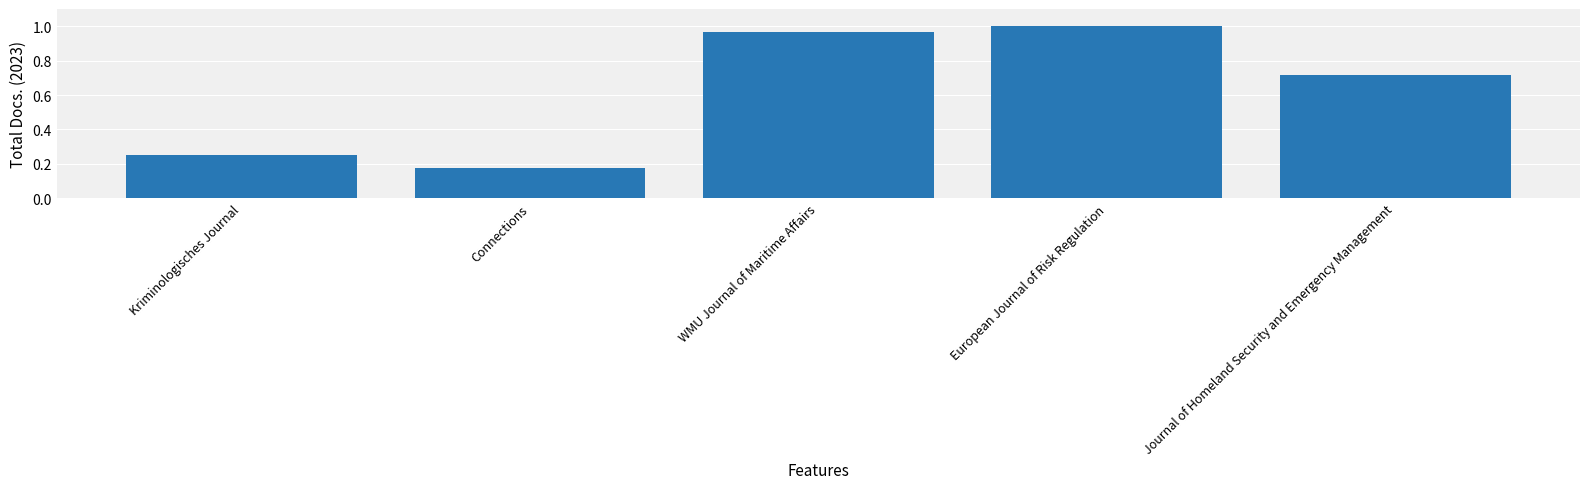

List the labels in order of value, smallest first.

Connections, Kriminologisches Journal, Journal of Homeland Security and Emergency Management, WMU Journal of Maritime Affairs, European Journal of Risk Regulation